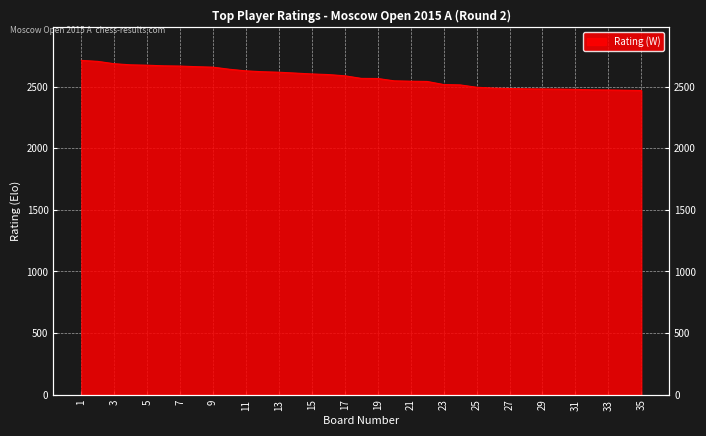

Rank the categories by value from lowest to highest.

35, 34, 33, 32, 31, 30, 29, 28, 27, 26, 25, 24, 23, 22, 21, 20, 19, 18, 17, 16, 15, 14, 13, 12, 11, 10, 9, 8, 7, 6, 5, 4, 3, 2, 1